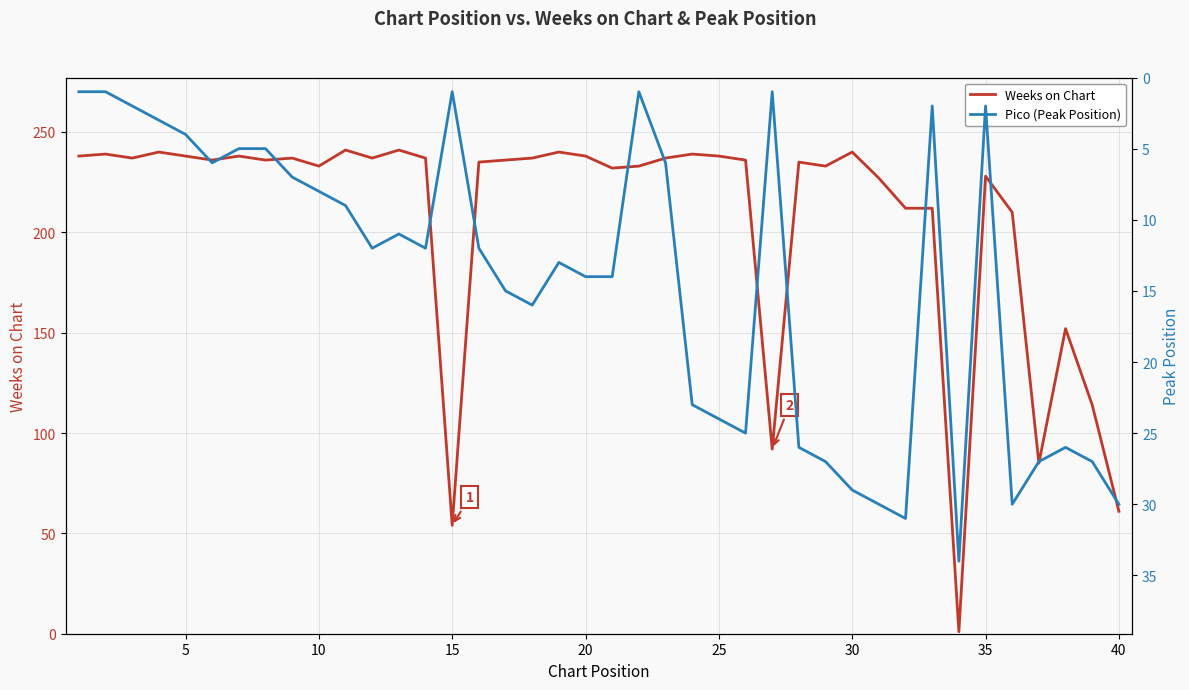

Reading left to right, list all the values displayed in this chart.

Weeks on Chart: 238	239	237	240	238	236	238	236	237	233	241	237	241	237	54	235	236	237	240	238	232	233	237	239	238	236	92	235	233	240	227	212	212	1	228	210	85	152	114	61
Pico (Peak Position): 1	1	2	3	4	6	5	5	7	8	9	12	11	12	1	12	15	16	13	14	14	1	6	23	24	25	1	26	27	29	30	31	2	34	2	30	27	26	27	30